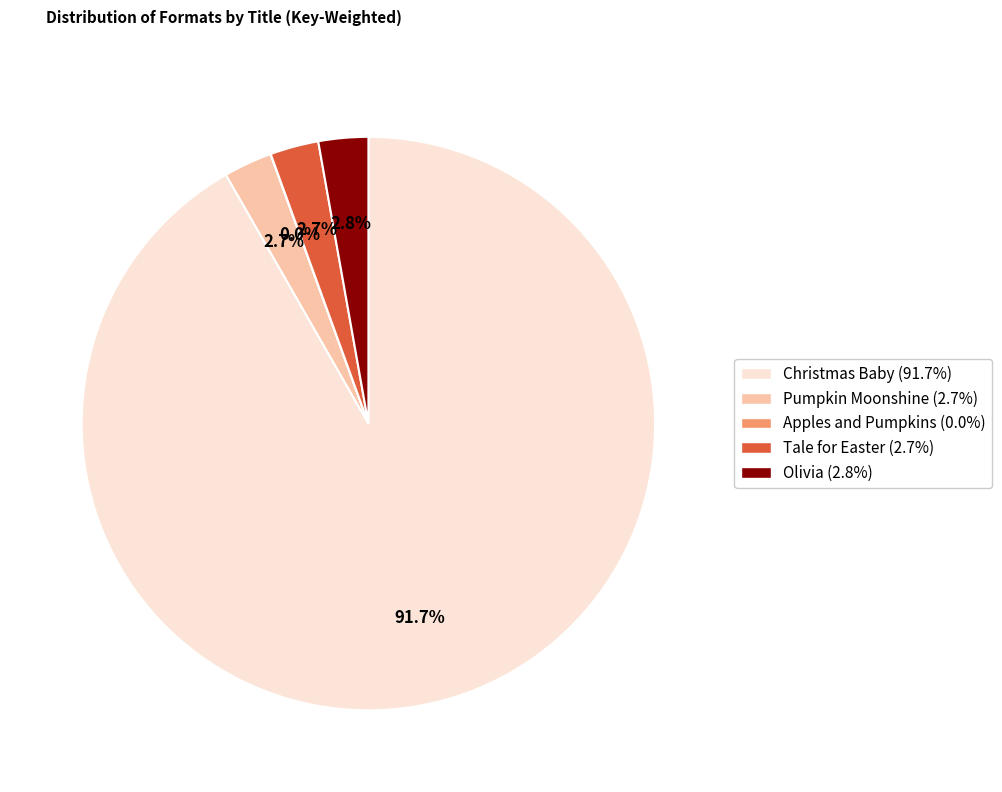

Which category has the biggest portion of the pie?

Christmas Baby